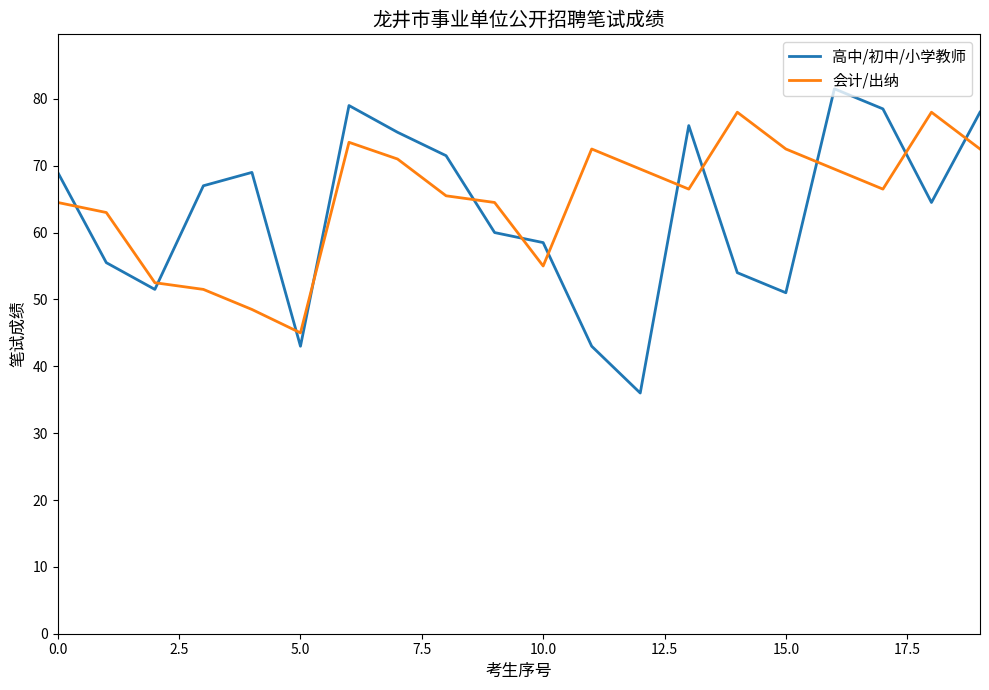

After their last crossing, which series has the higher values: 会计/出纳 or 高中/初中/小学教师?

高中/初中/小学教师